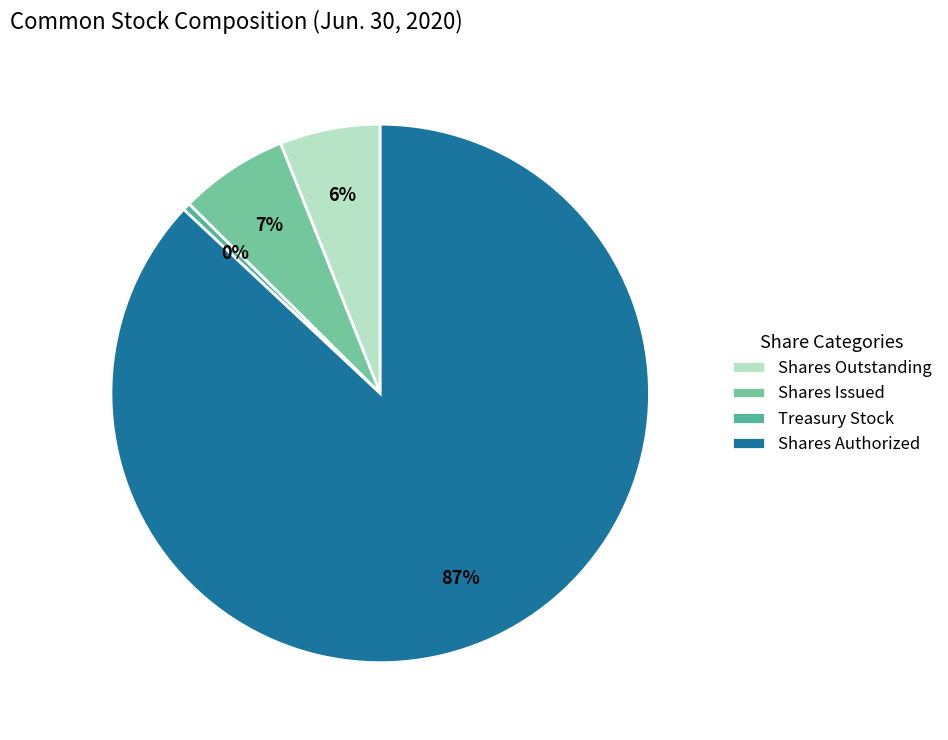

Rank the categories by value from highest to lowest.

Common stock, shares authorized, Common stock, shares issued, Common stock, shares outstanding, Treasury stock, shares